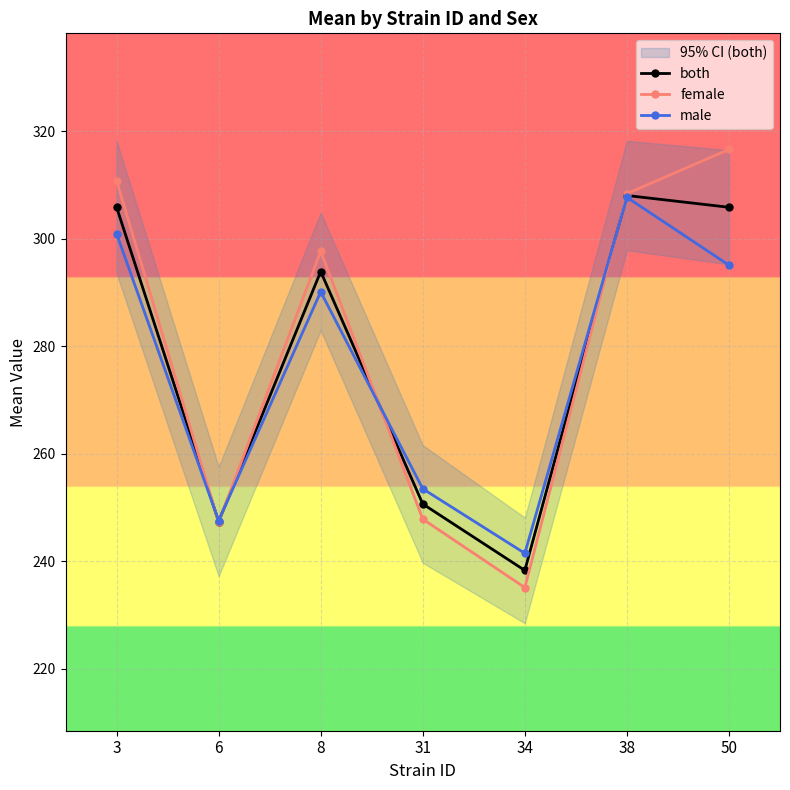

How many categories are shown in the chart?

7